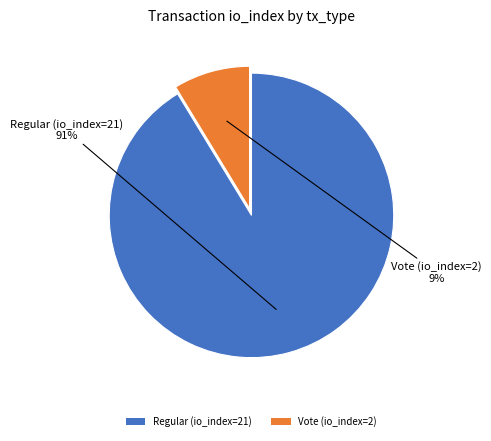

To the nearest percent, what is the average slice percentage?

50%